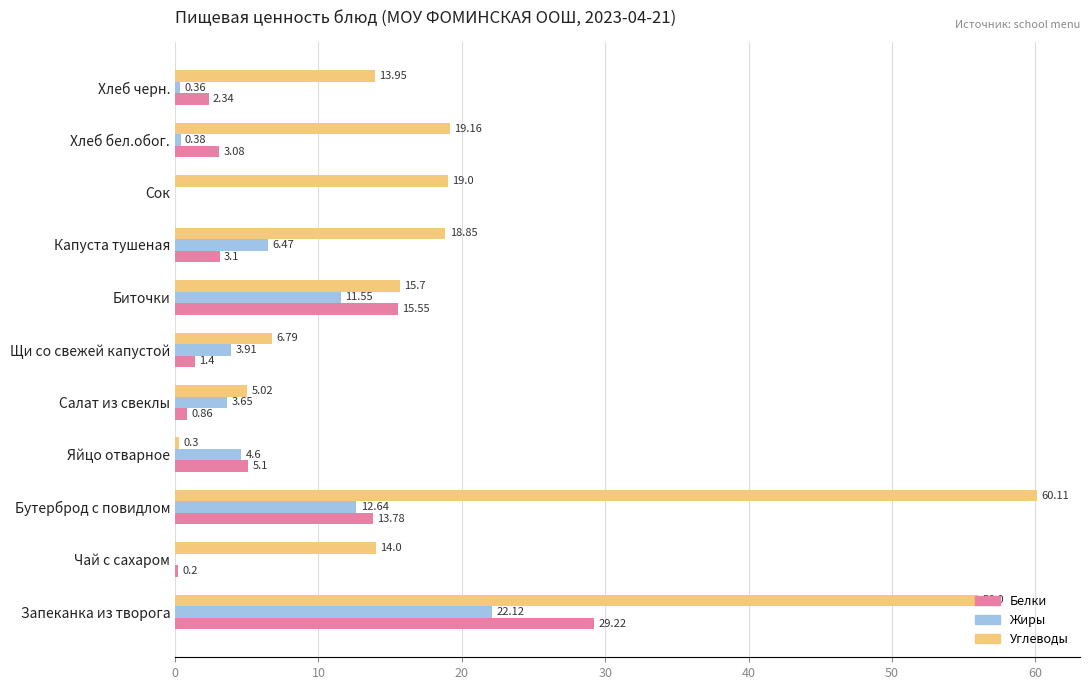

Which label corresponds to the largest value in the chart?

Бутерброд с повидлом